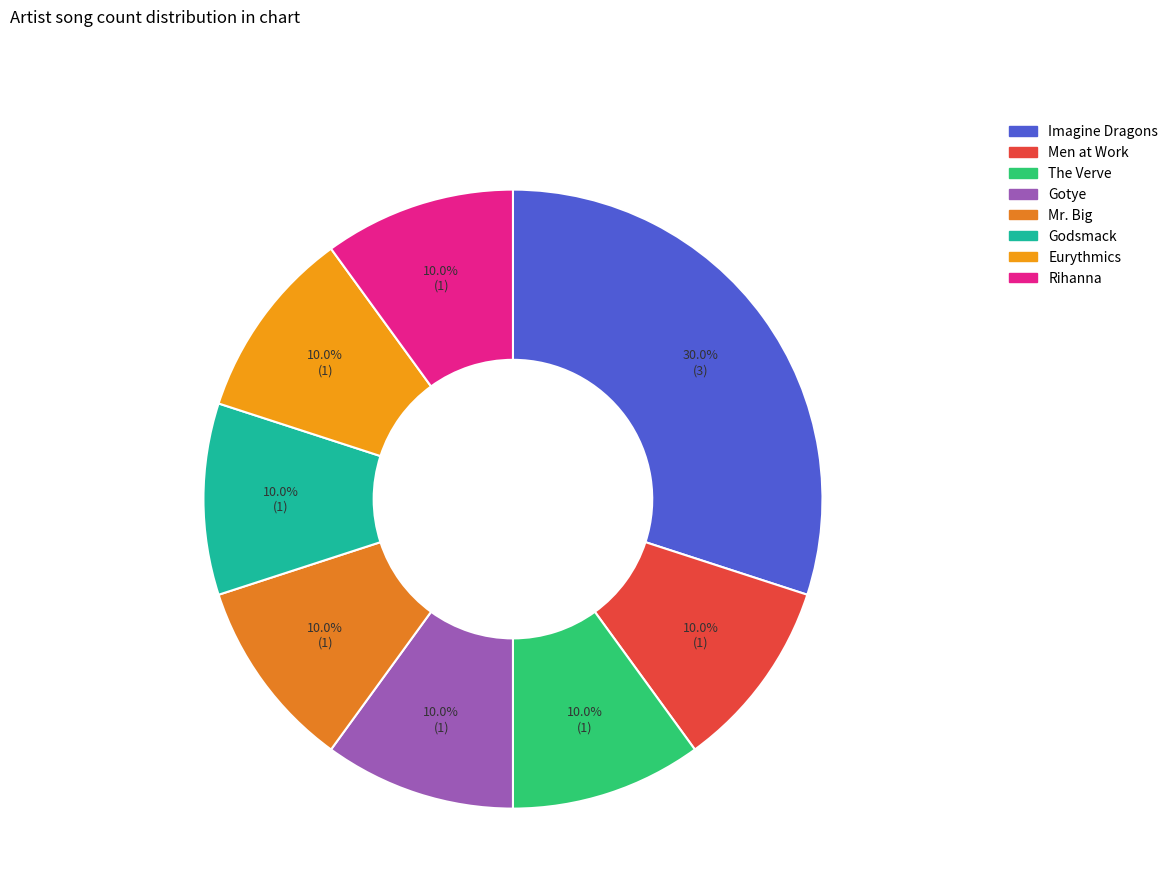

What portion of the pie excludes Gotye?

90.0%